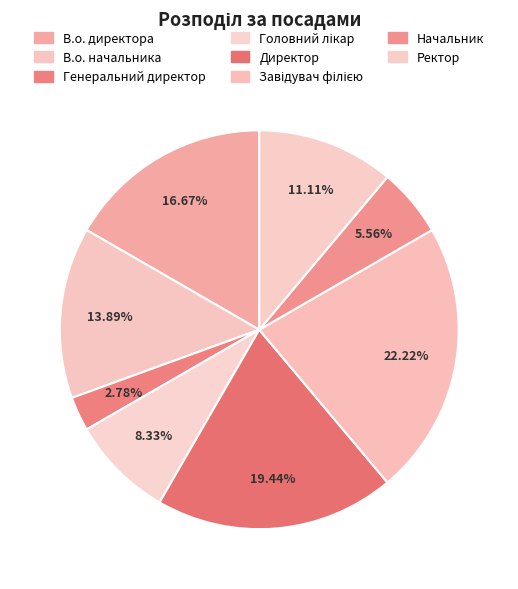

Is it true that Головний лікар is 8% of the pie?

True